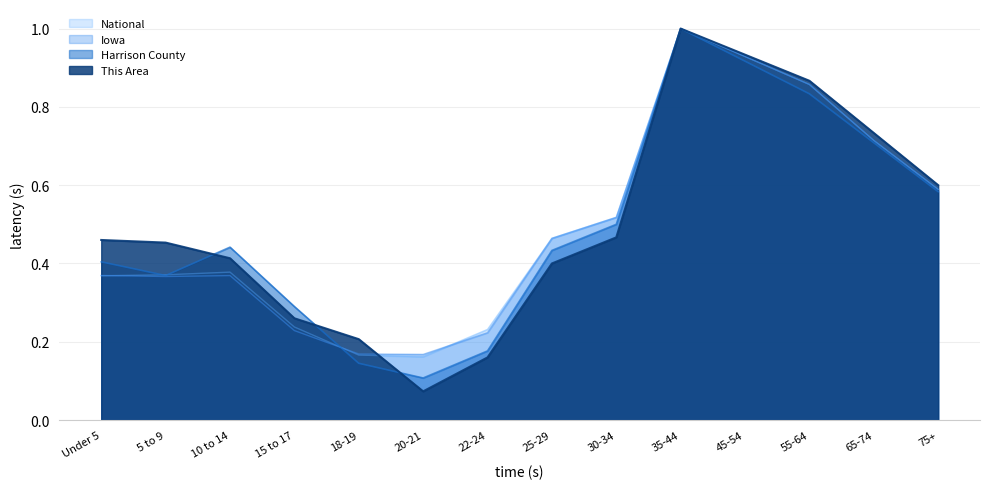

Reading left to right, extract all data points from this chart.

This Area: Under 5=0.5	5 to 9=0.5	10 to 14=0.4	15 to 17=0.3	18-19=0.2	20-21=0.1	22-24=0.2	25-29=0.4	30-34=0.5	35-44=1.0	45-54=0.9	55-64=0.9	65-74=0.7	75+=0.6
Harrison County: Under 5=0.4	5 to 9=0.4	10 to 14=0.4	15 to 17=0.3	18-19=0.1	20-21=0.1	22-24=0.2	25-29=0.4	30-34=0.5	35-44=1.0	45-54=0.9	55-64=0.8	65-74=0.7	75+=0.6
Iowa: Under 5=0.4	5 to 9=0.4	10 to 14=0.4	15 to 17=0.2	18-19=0.2	20-21=0.2	22-24=0.2	25-29=0.5	30-34=0.5	35-44=1.0	45-54=0.9	55-64=0.9	65-74=0.7	75+=0.6
National: Under 5=0.4	5 to 9=0.4	10 to 14=0.4	15 to 17=0.2	18-19=0.2	20-21=0.2	22-24=0.2	25-29=0.5	30-34=0.5	35-44=1.0	45-54=0.9	55-64=0.9	65-74=0.7	75+=0.6